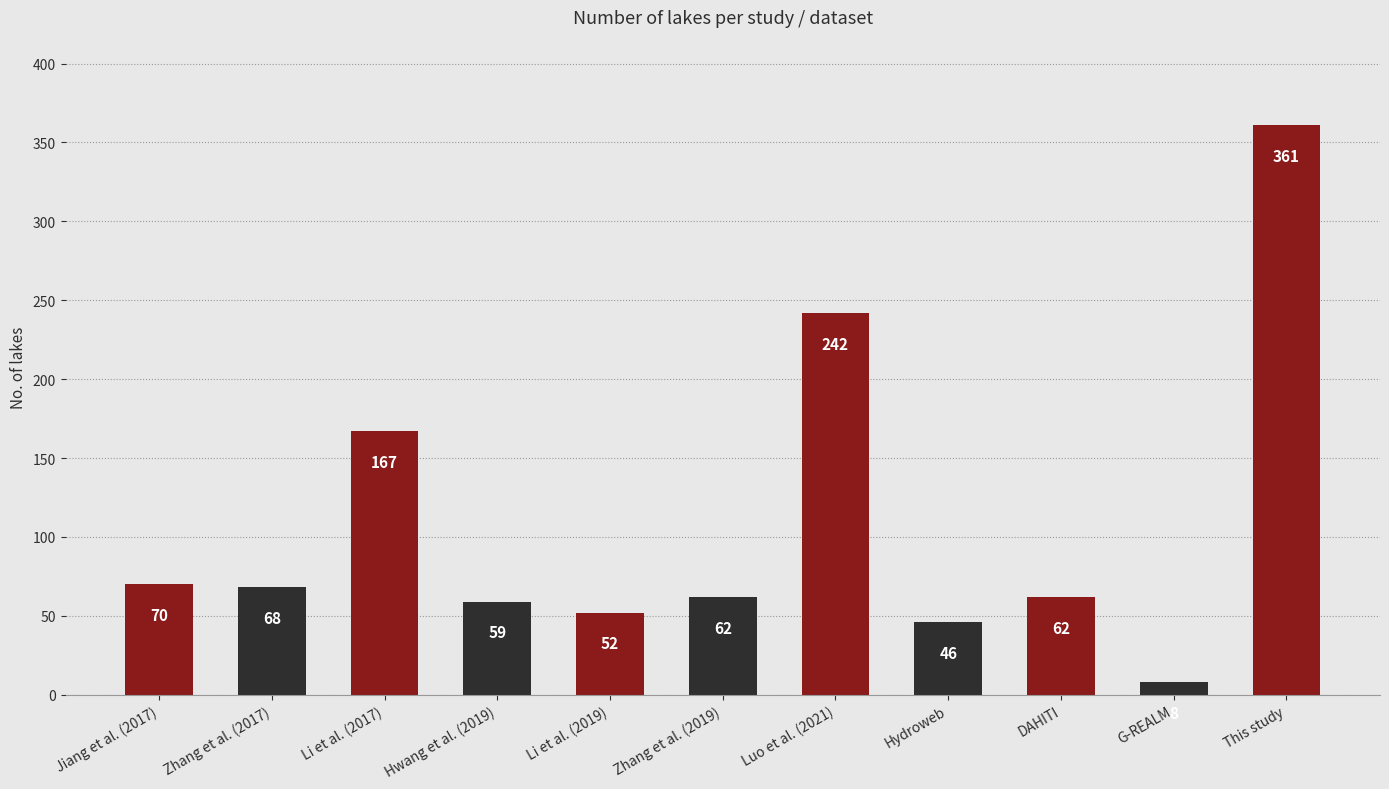

What position from the left is DAHITI?

9